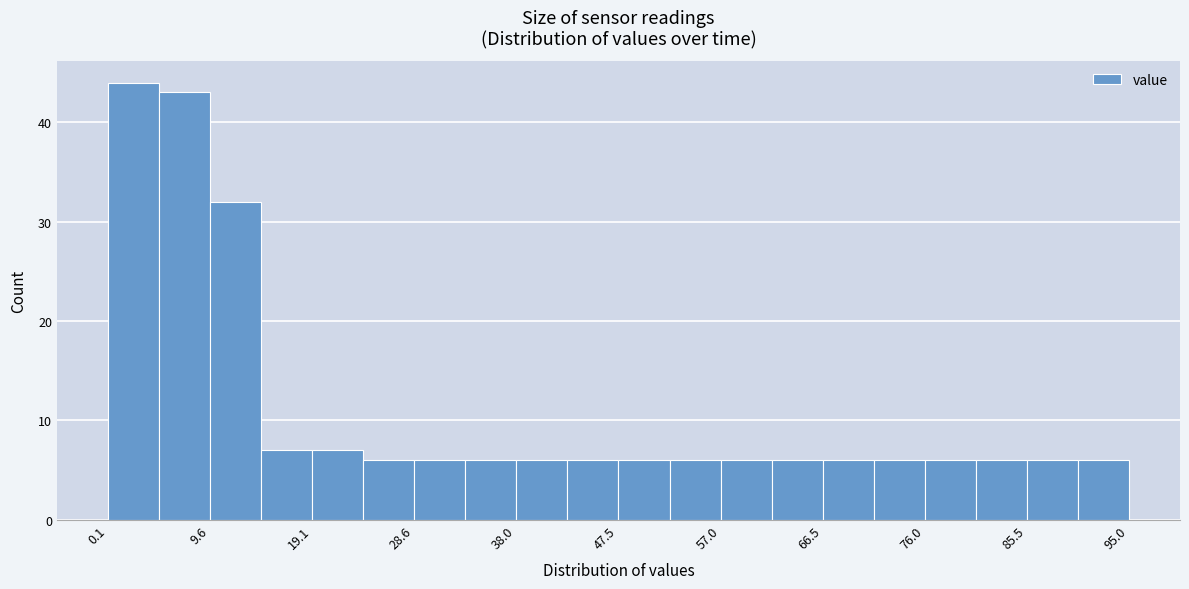

Reading left to right, transcribe this chart: for each bar, give the range it covers on the x-axis and its height. Neither the bar edges nor the heights are printed on the chart, so give them approximately, as read against the axes.

0 to 5: 44
5 to 10: 43
10 to 14: 32
14 to 19: 7
19 to 24: 7
24 to 29: 6
29 to 33: 6
33 to 38: 6
38 to 43: 6
43 to 48: 6
48 to 52: 6
52 to 57: 6
57 to 62: 6
62 to 67: 6
67 to 71: 6
71 to 76: 6
76 to 81: 6
81 to 86: 6
86 to 90: 6
90 to 95: 6